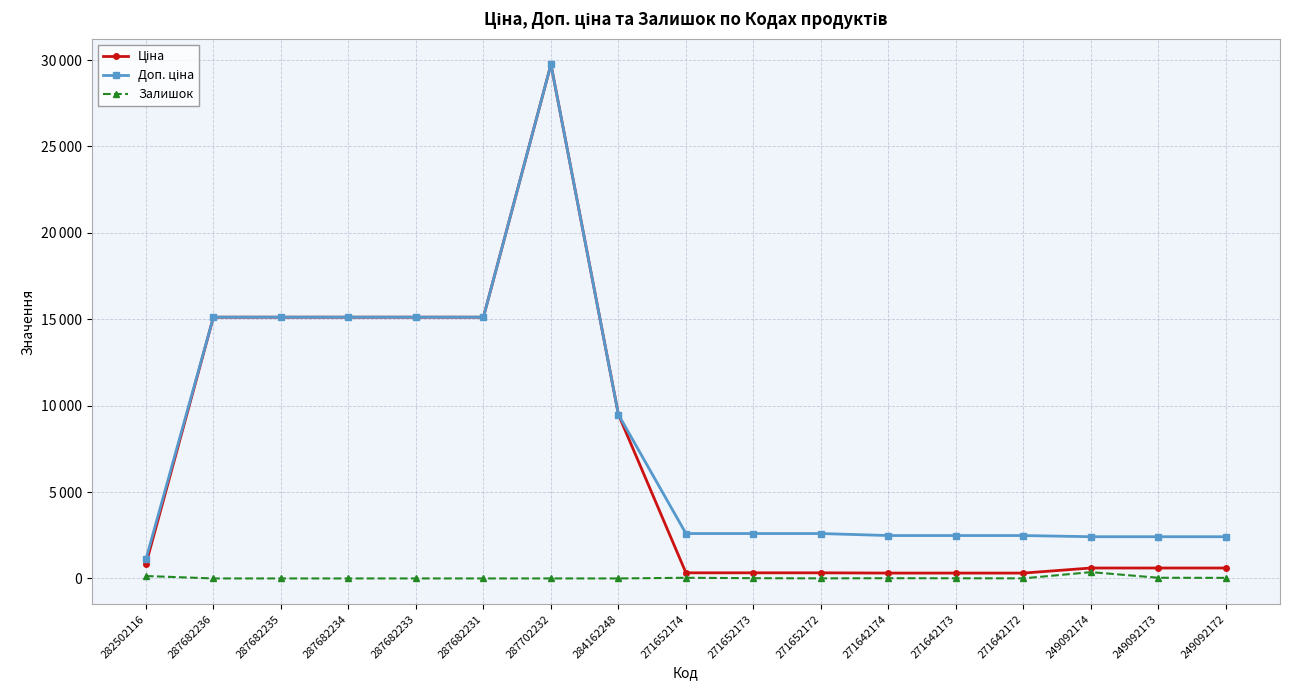

At which category is the sum across all series the highest?

287702232